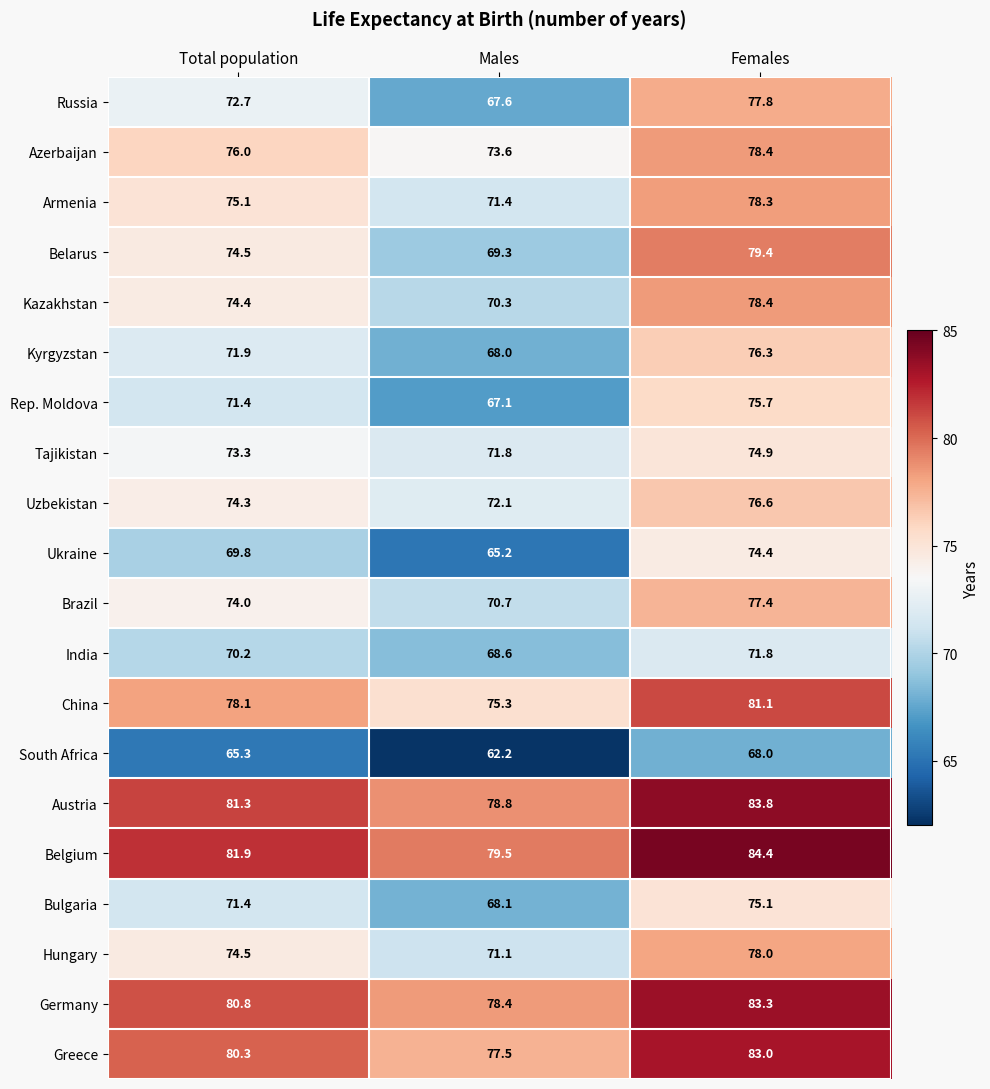

Count the number of categories in the chart.

3